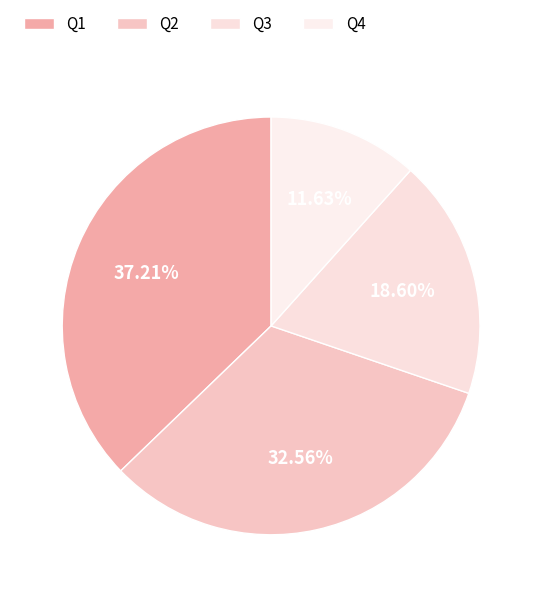

What portion of the pie excludes Q2?

67.4%